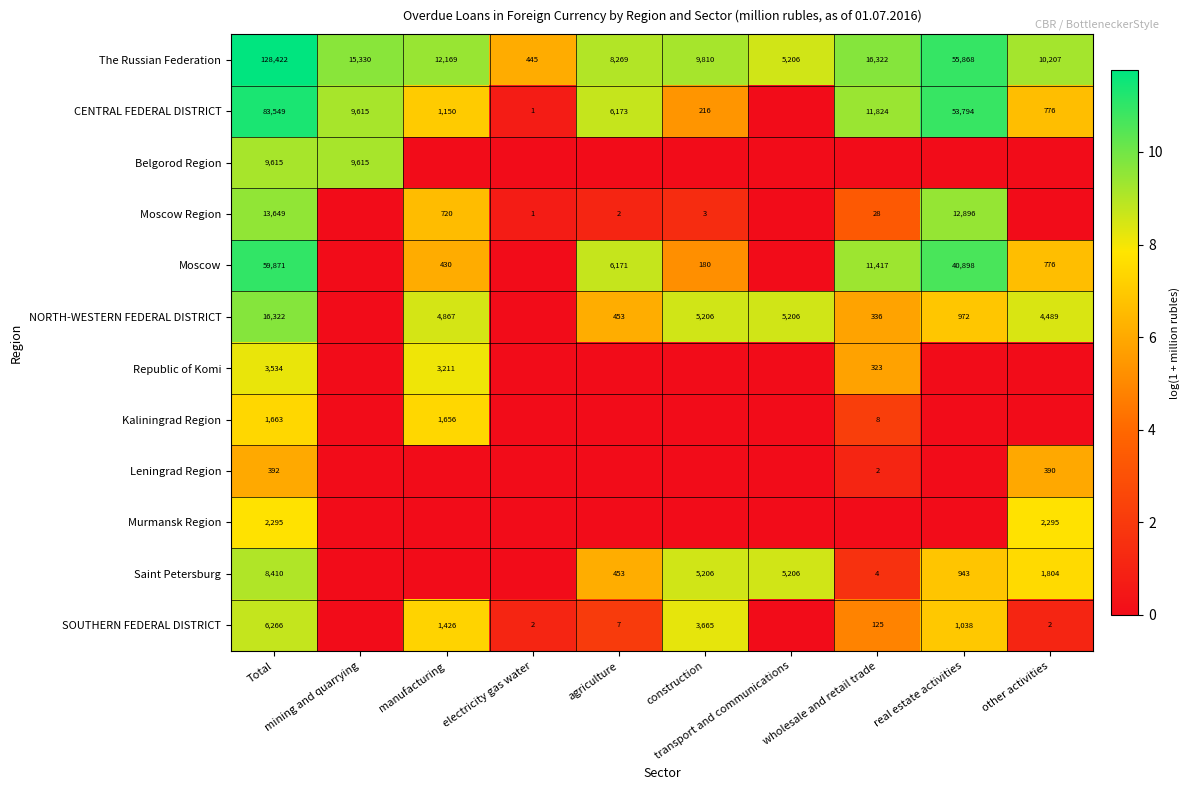

What is the average value of the The Russian Federation series?

26205